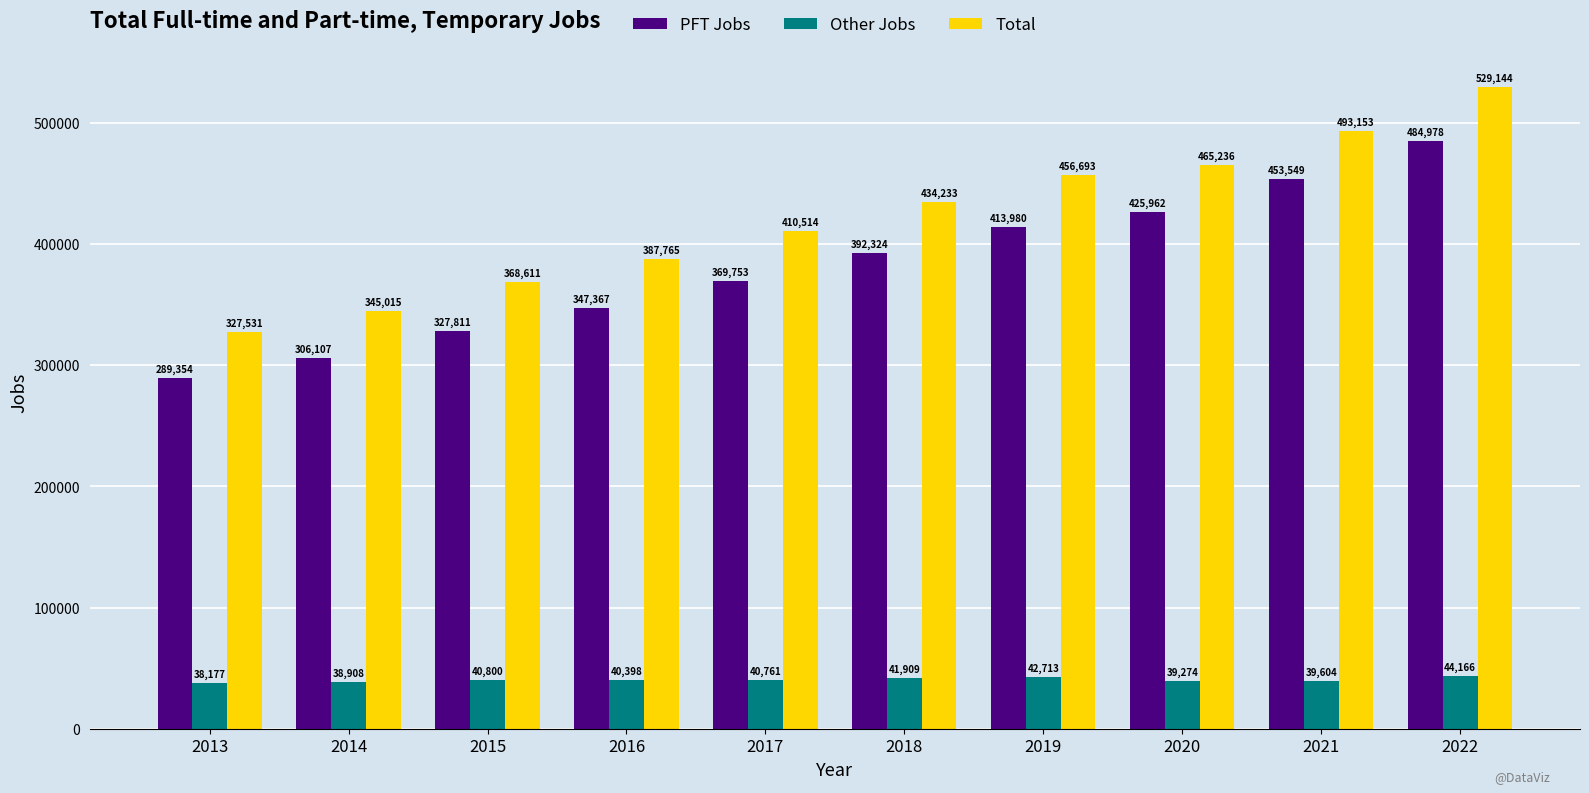

Is it true that Total equals 891687 at 2022?

False